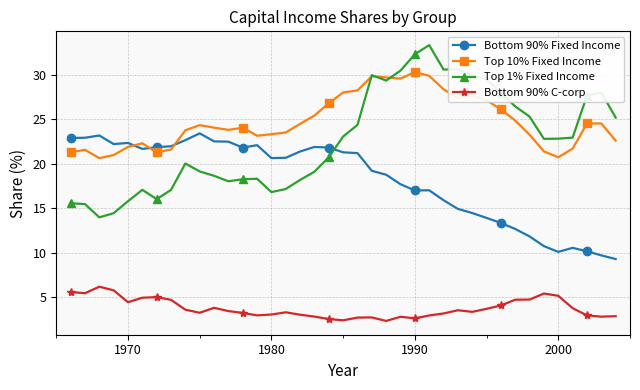

True or false: Top 1% Fixed Income and Bottom 90% C-corp cross at least once.

False